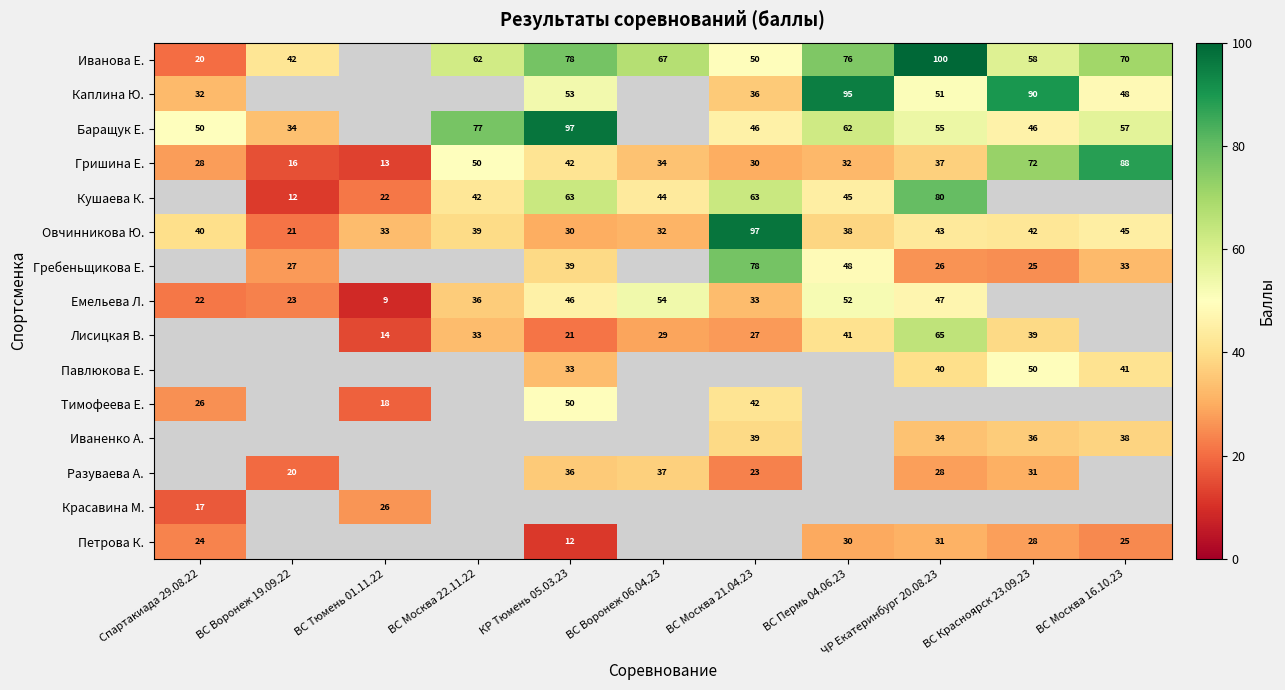

List the labels in order of Гришина Е. value, largest first.

ВС Москва 16.10.23, ВС Красноярск 23.09.23, ВС Москва 22.11.22, КР Тюмень 05.03.23, ЧР Екатеринбург 20.08.23, ВС Воронеж 06.04.23, ВС Пермь 04.06.23, ВС Москва 21.04.23, Спартакиада 29.08.22, ВС Воронеж 19.09.22, ВС Тюмень 01.11.22